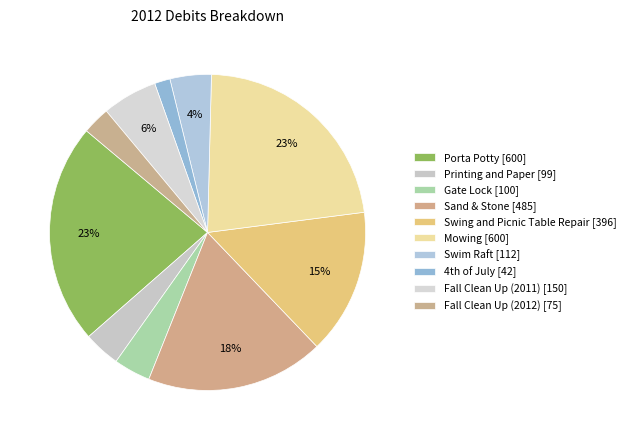

How many segments does this pie chart have?

10